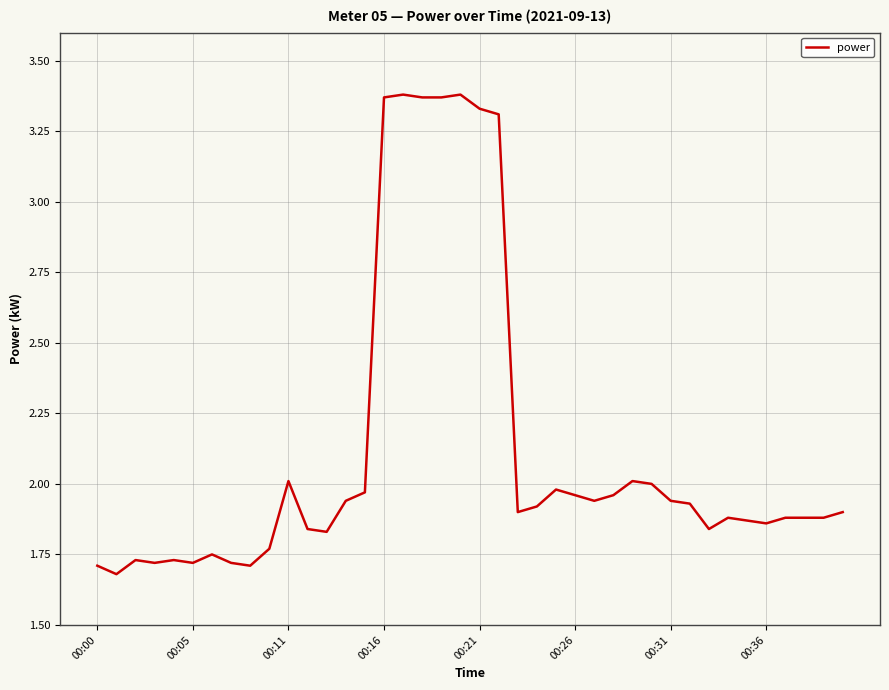

Does the chart have visible grid lines?

Yes